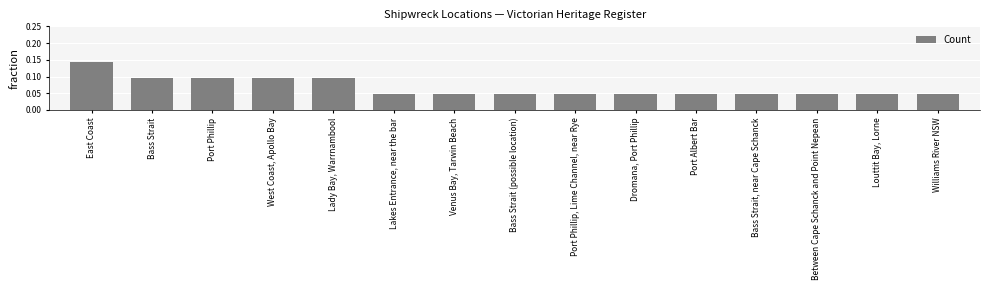

What is the sum of all values?

1.0